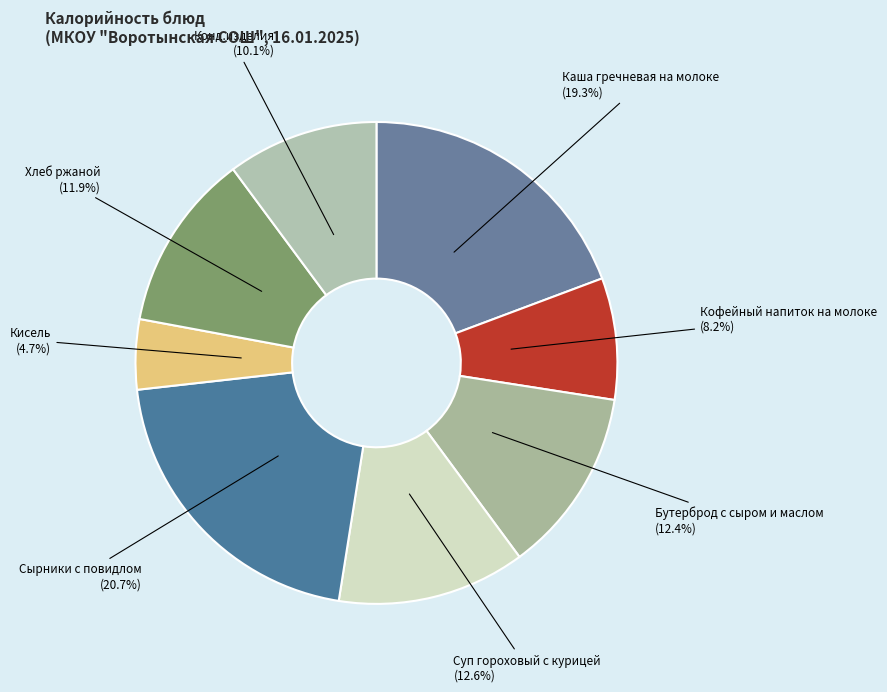

Which slice is the smallest?

Кисель